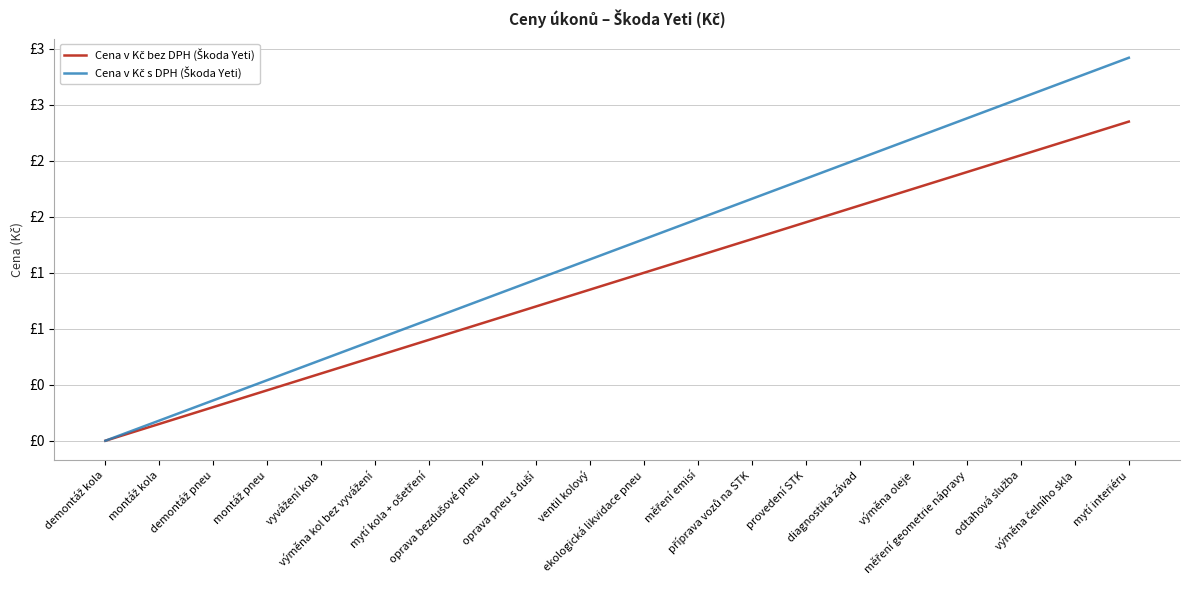

What is the sum of the Cena v Kč bez DPH (Škoda Yeti) values at měření geometrie nápravy and mytí interiéru?

5.2